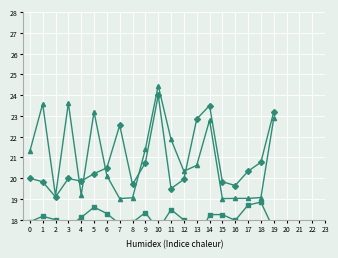

The value of שיעור ריבית at 13 is 32.0. True or false?

False